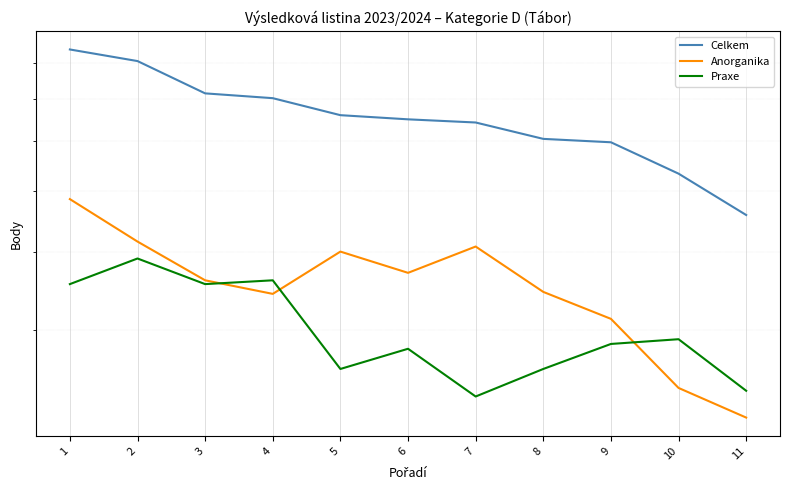

The value of Celkem at 9 is 59.8. True or false?

True